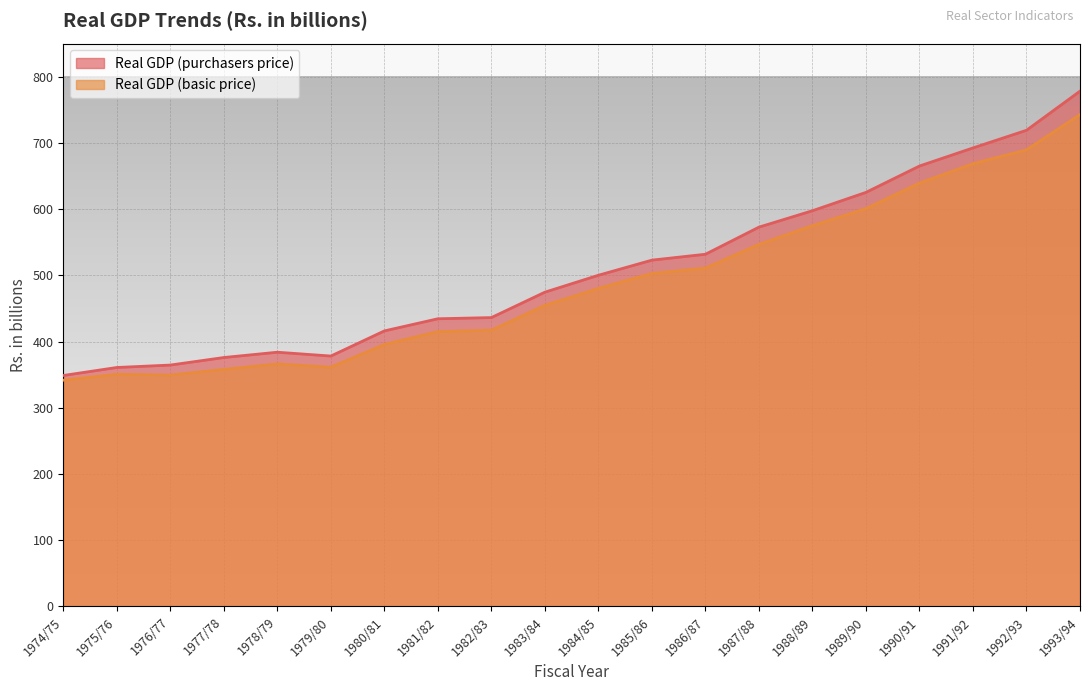

True or false: Real GDP (basic price) and Real GDP (purchasers price) cross at least once.

False